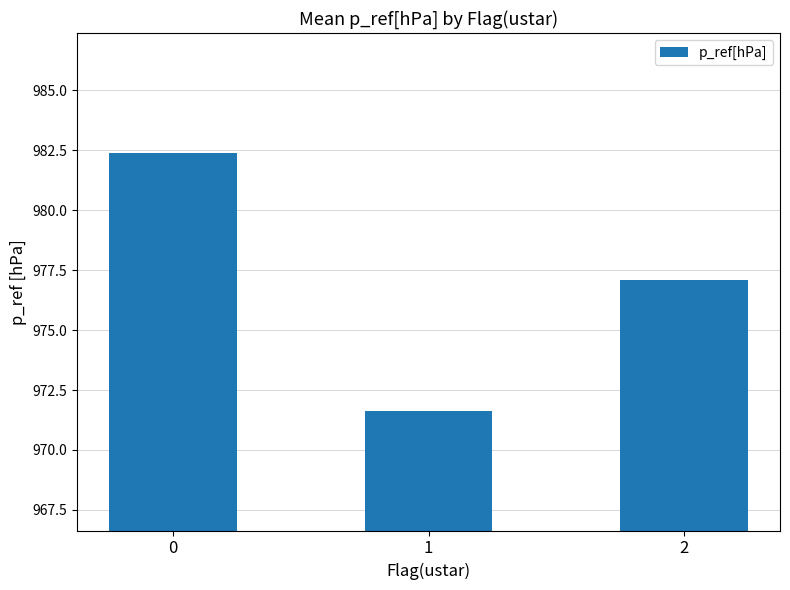

How many distinct data groups are displayed?

1